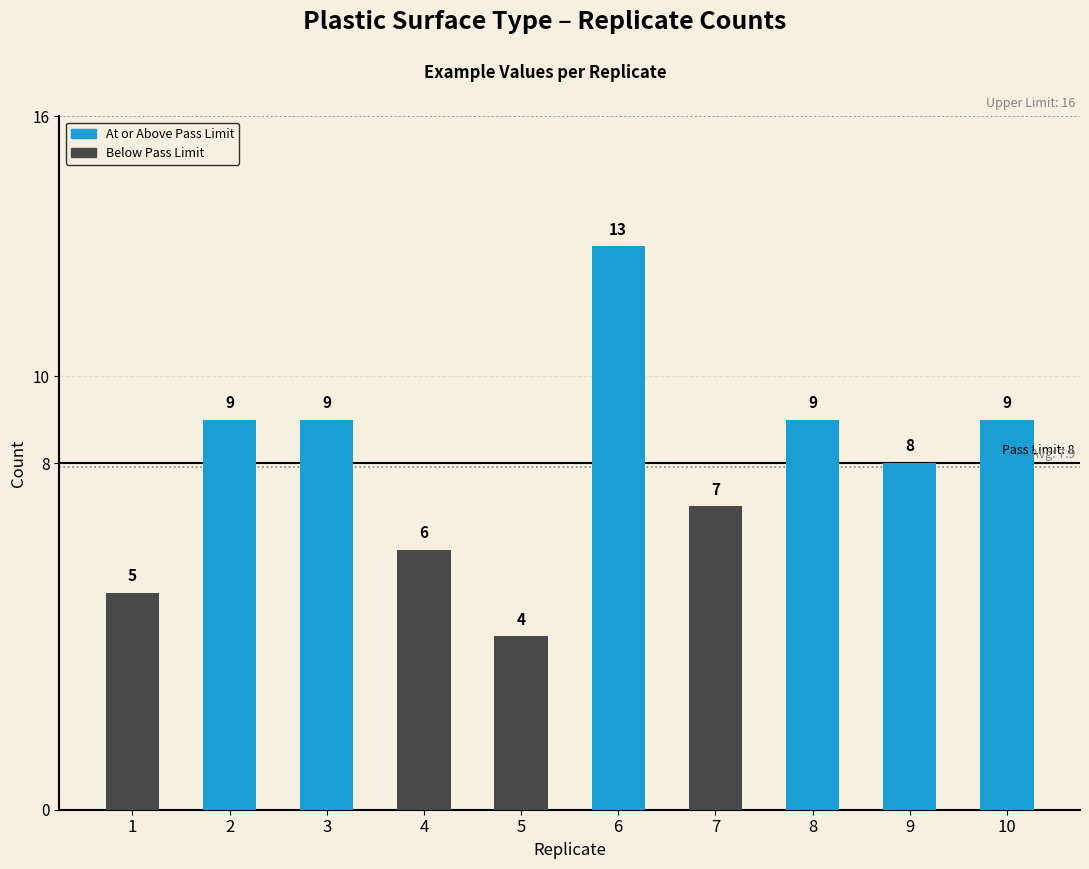

What is the change in value from 5 to 7?

+3